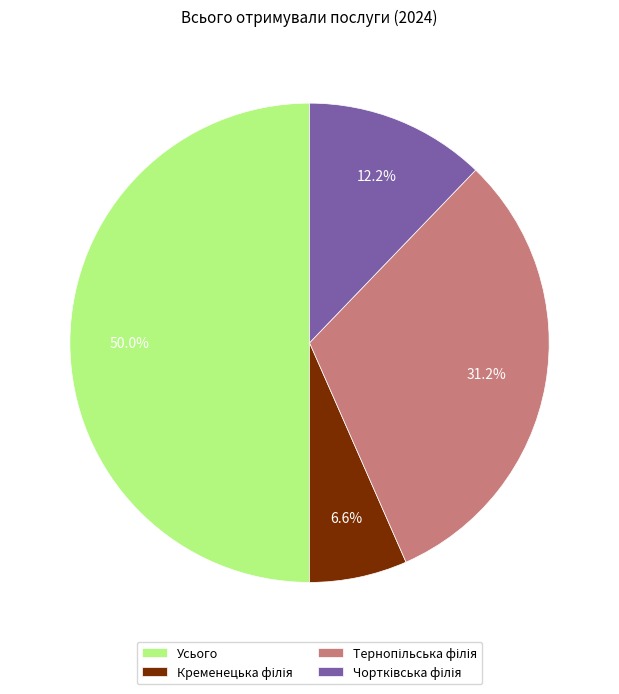

What is the largest slice in the pie chart?

Усього